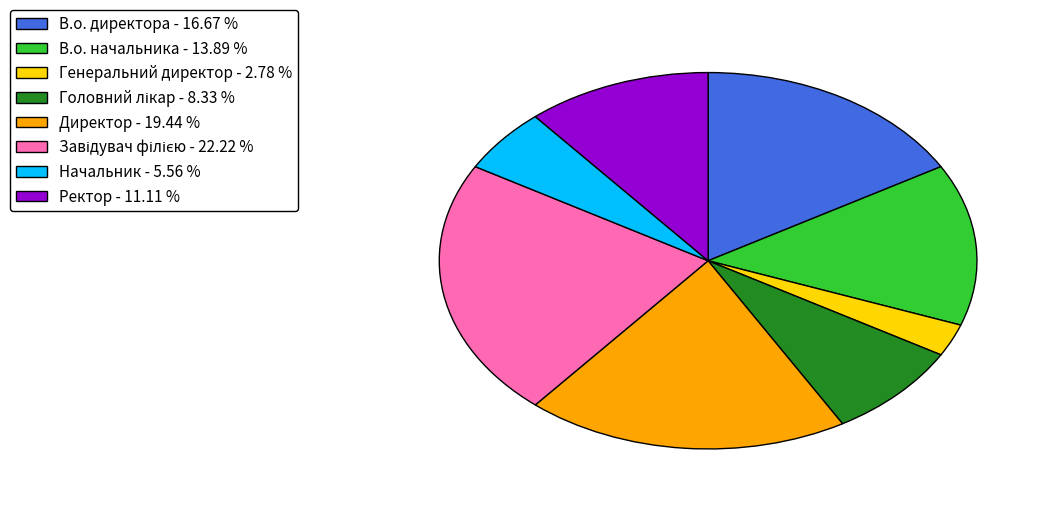

Is the sum of В.о. директора - 16.67 % and В.о. начальника - 13.89 % greater than half?

No